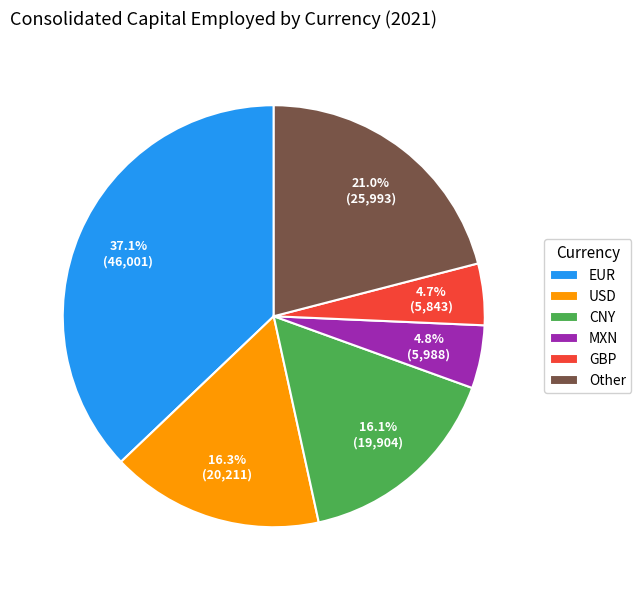

Is it true that EUR is 37% of the pie?

True